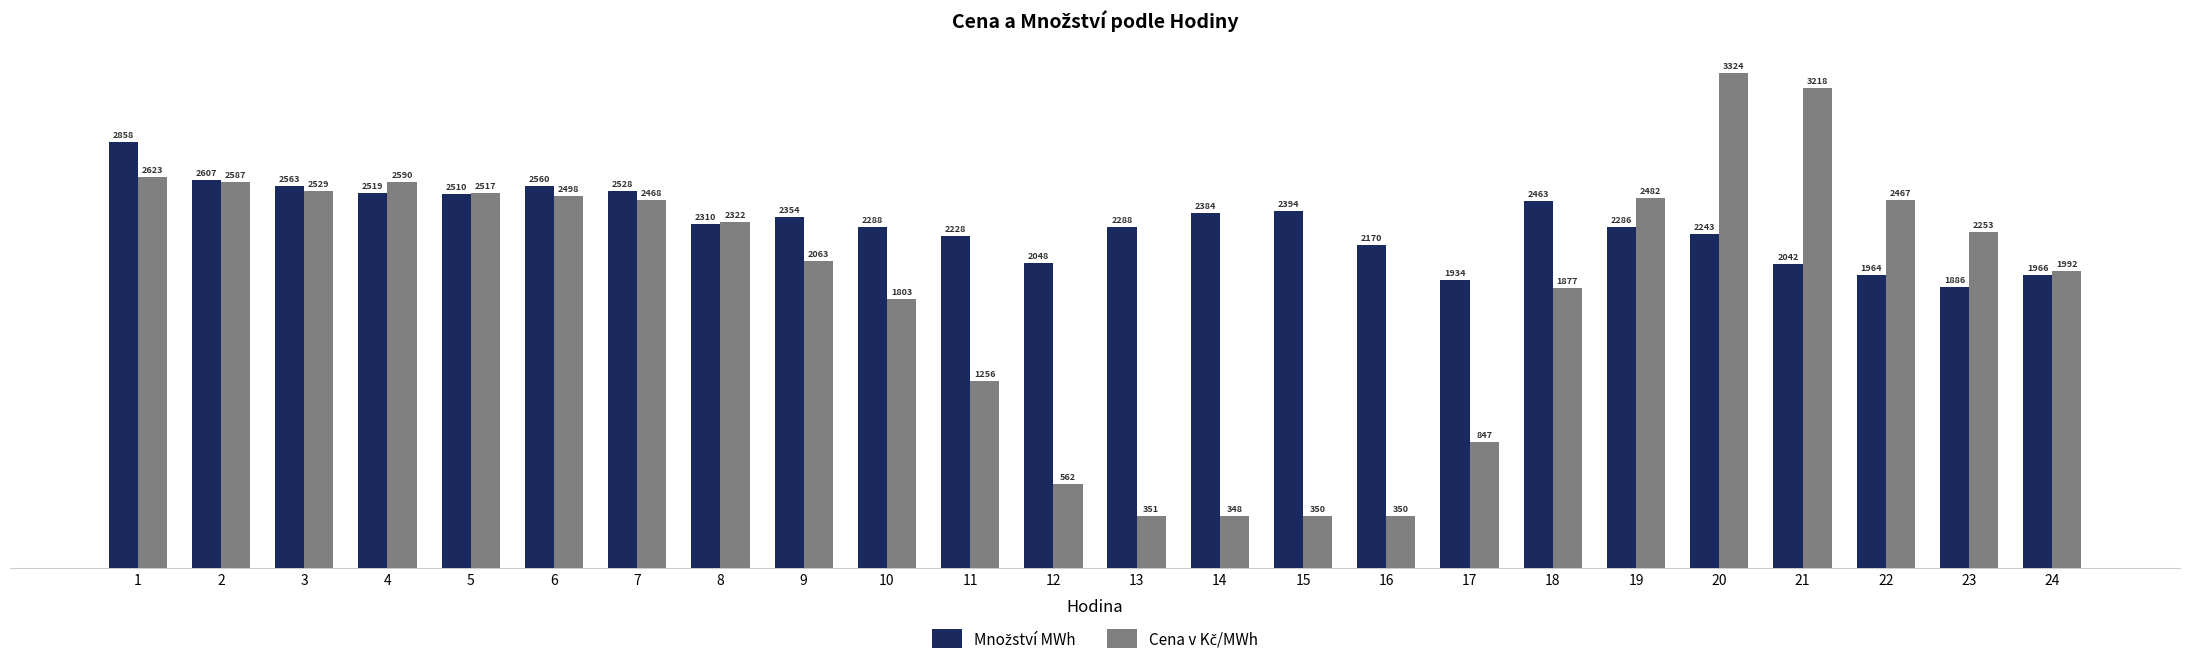

At how many categories does at least one series exceed 770?

24